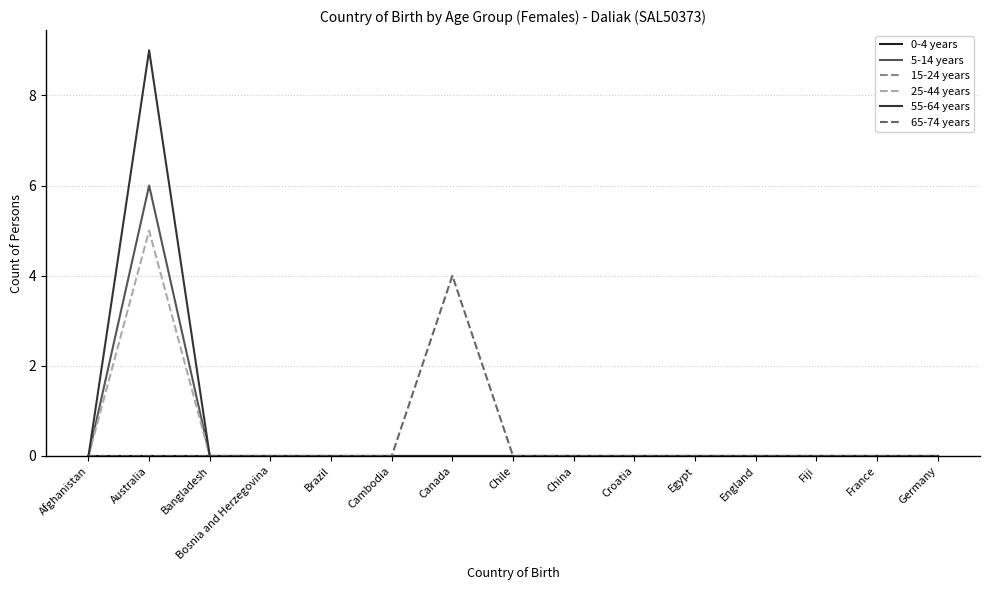

The value of 5-14 years at England is -3. True or false?

False